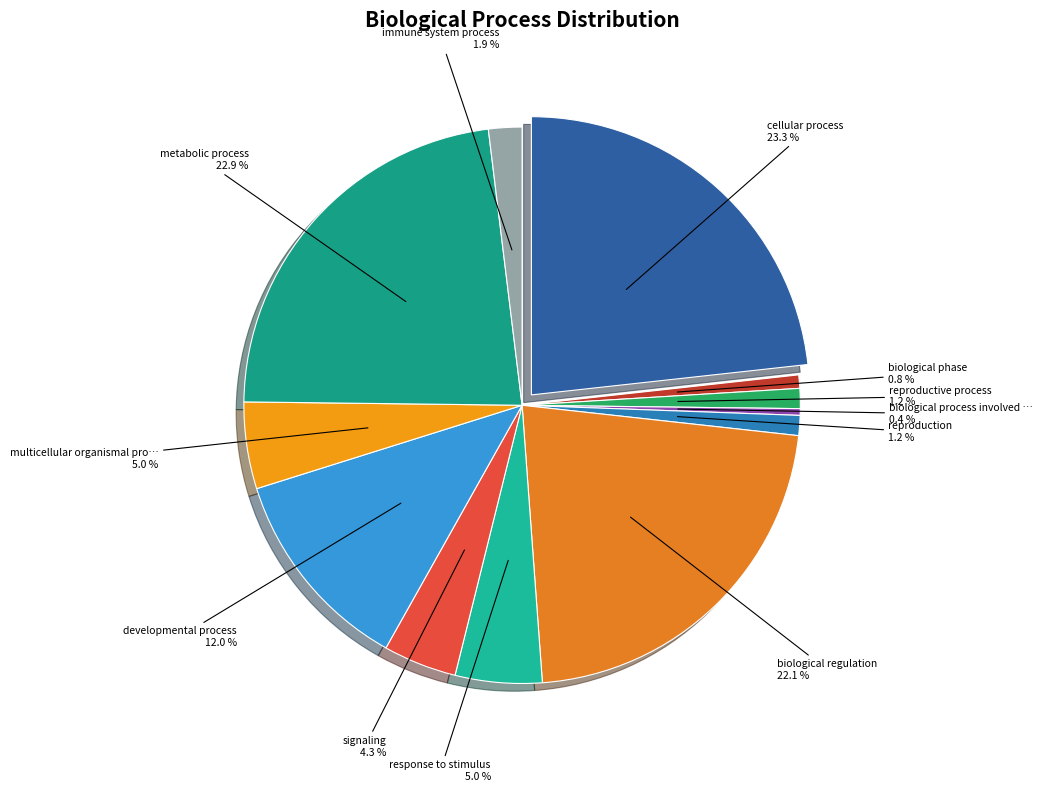

Is it true that multicellular organismal process is 15% of the pie?

False